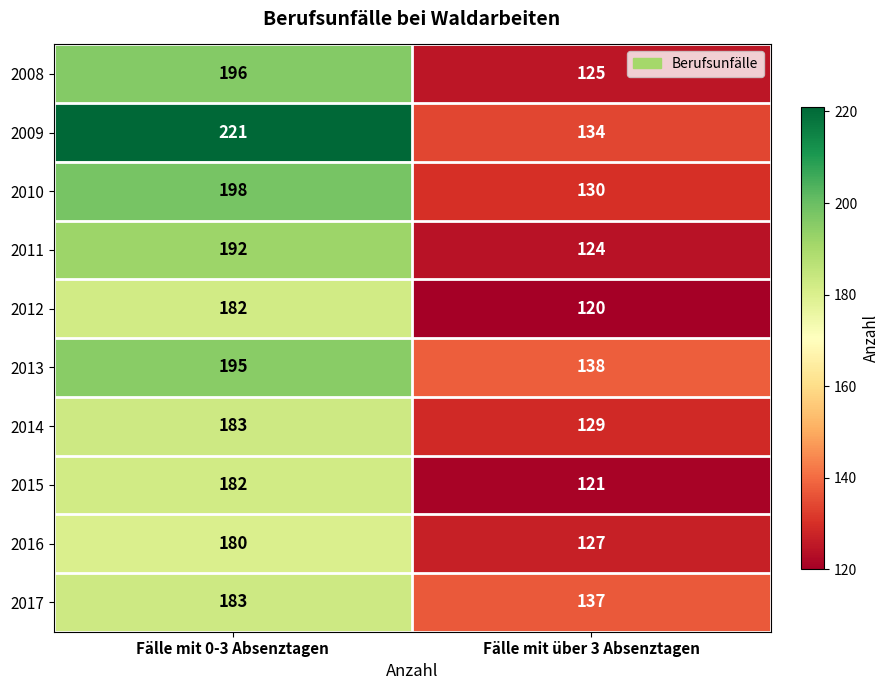

The 2008 series shows 125 at Fälle mit über 3 Absenztagen. True or false?

True